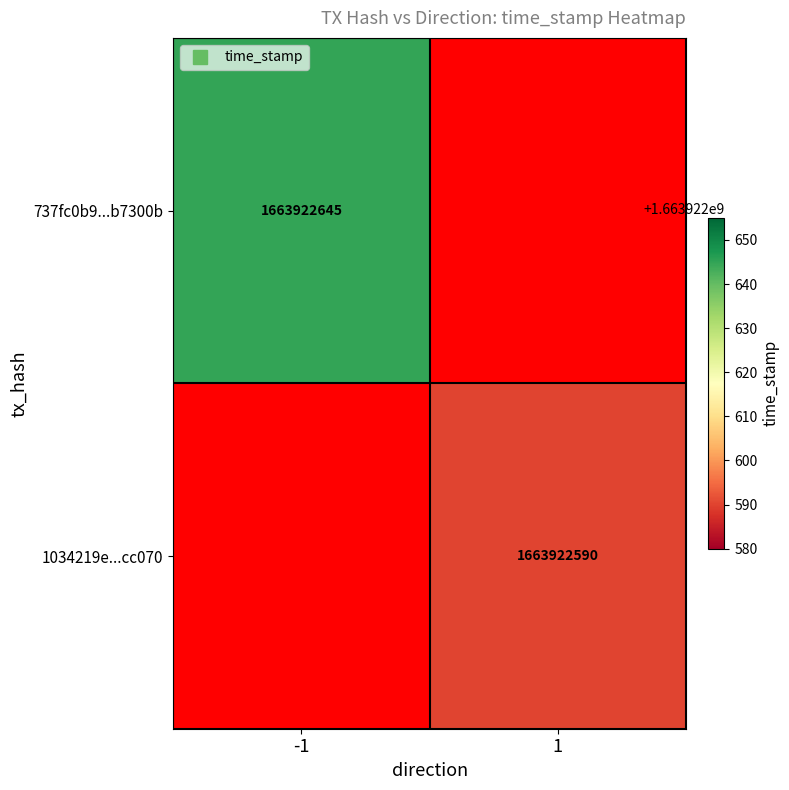

Is the value of 737fc0b9b90c34e25cdd186cffc6ab12cb7300b at time_stamp greater than the value of 1034219e6fa4c58200b995ab48b0e4f3c6cc070 at time_stamp?

Yes